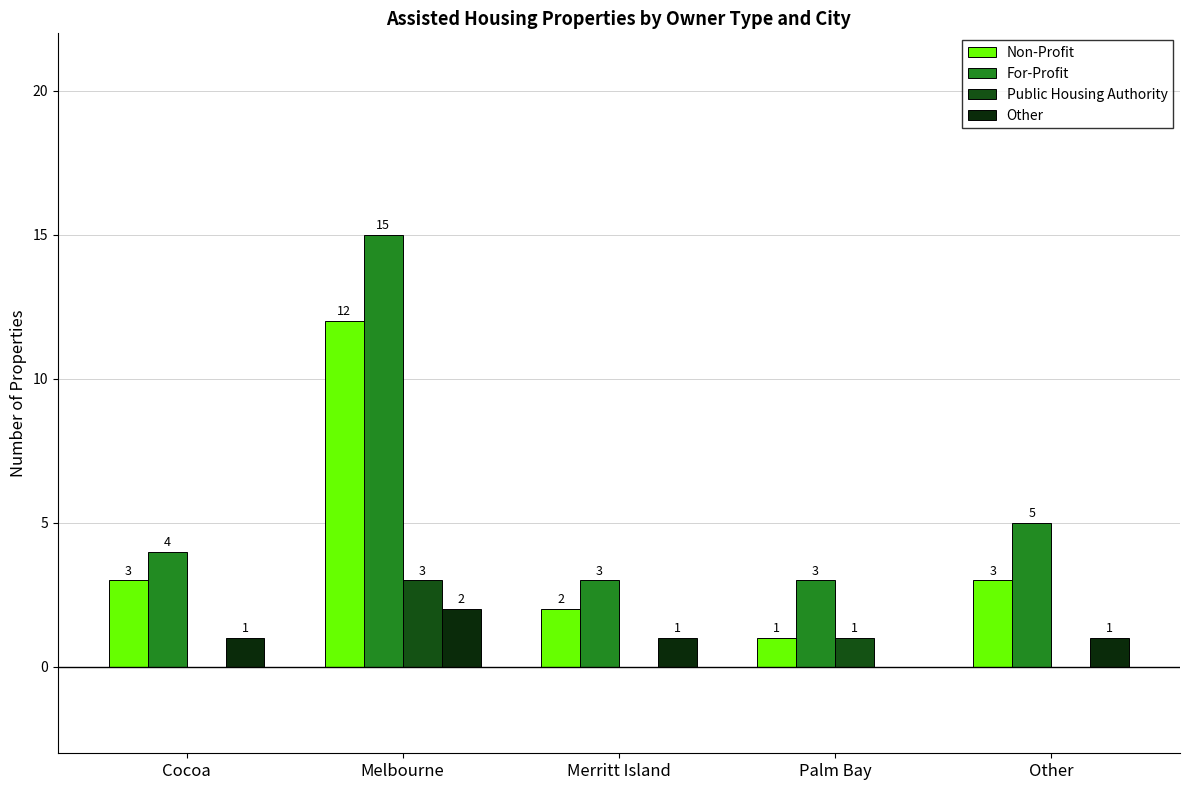

What is the total value across all series at Other?

9